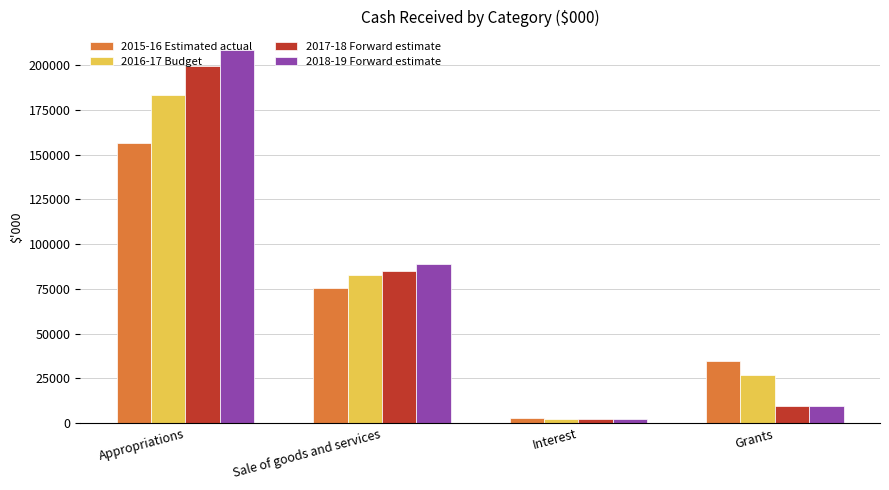

Count the number of data series in this chart.

4